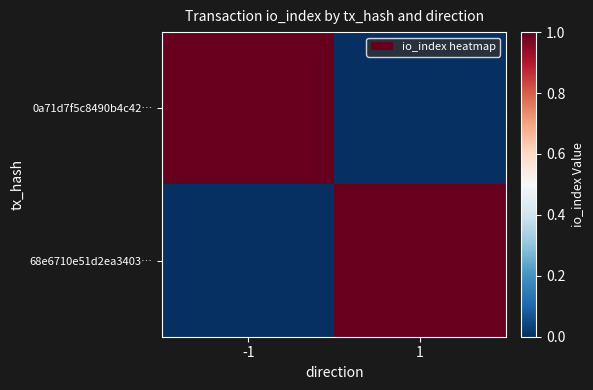

Reading left to right, what are all the values shown in this chart?

0a71d7f5c8490b4c42…: -1=1	1=0
68e6710e51d2ea3403…: -1=0	1=1